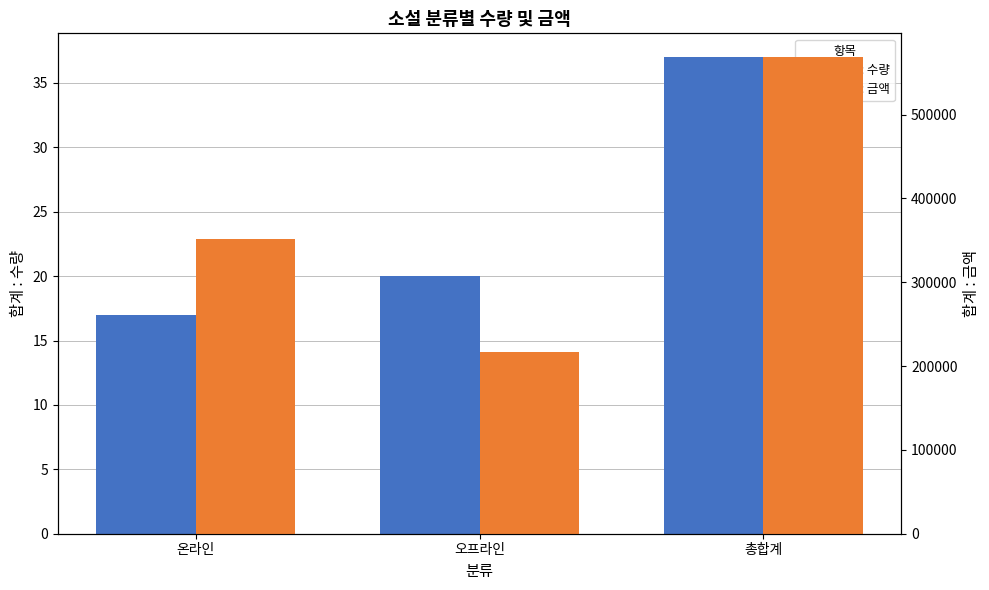

What is the label of the 3rd bar from the right?

온라인